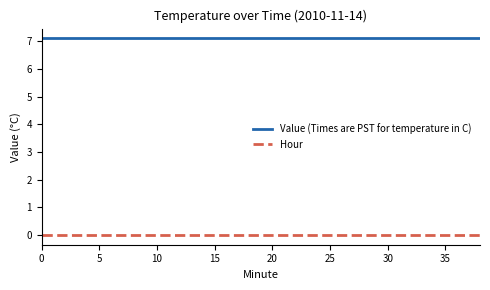

True or false: Hour and Value (Times are PST for temperature in C) cross at least once.

False